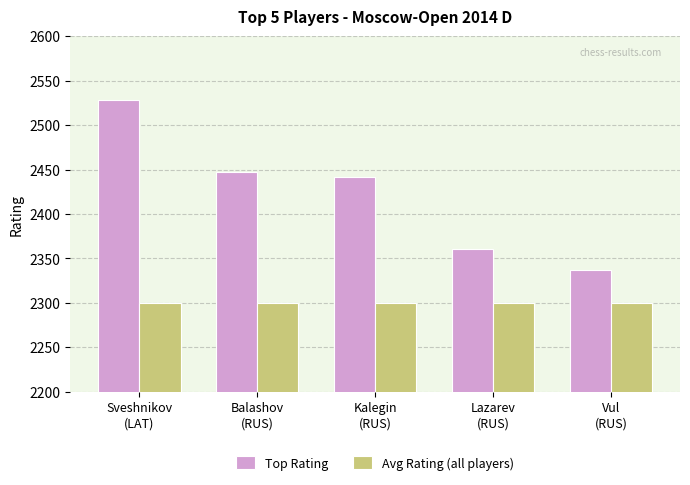

What is the difference between the maximum and minimum values in the Top Rating series?

191